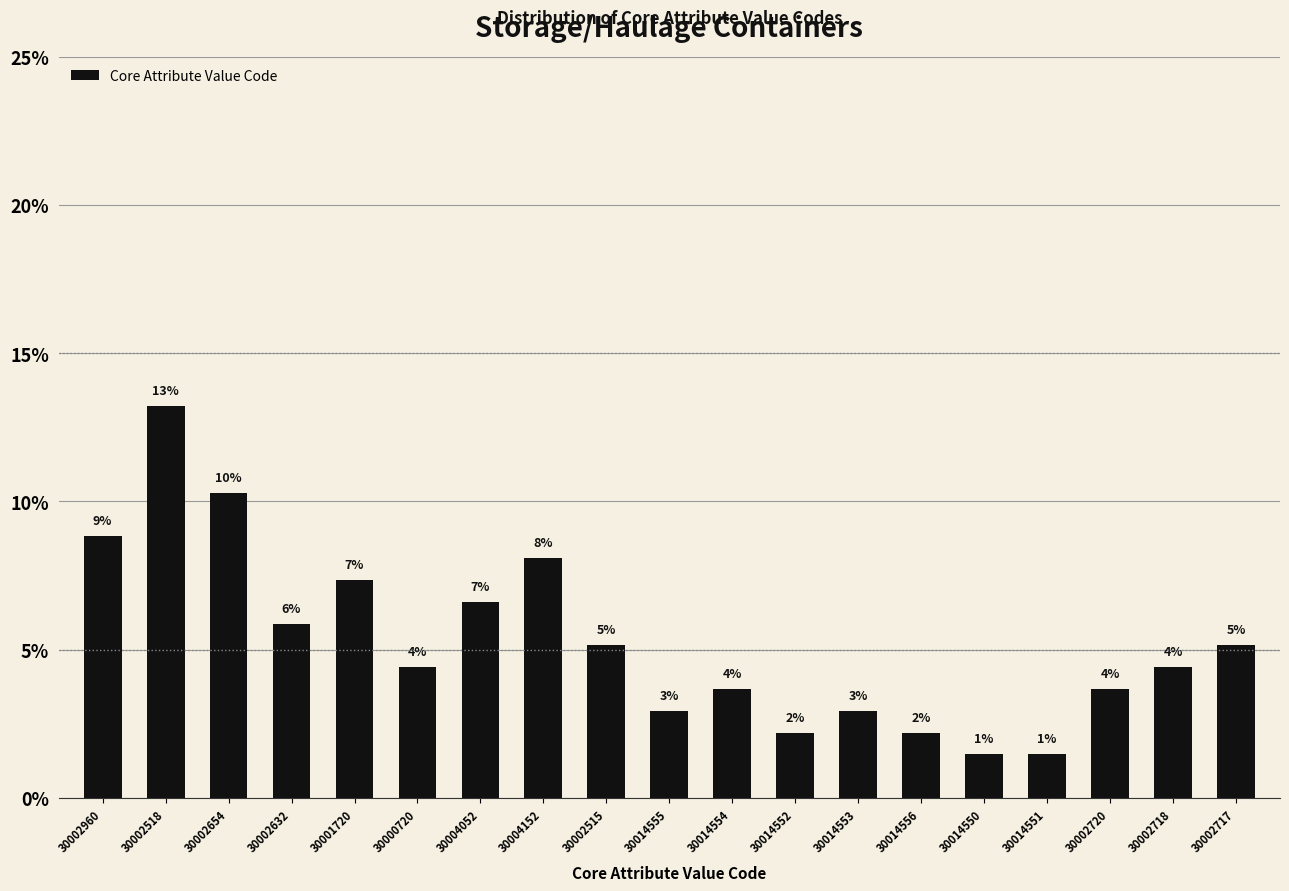

How many bars are there in total?

19